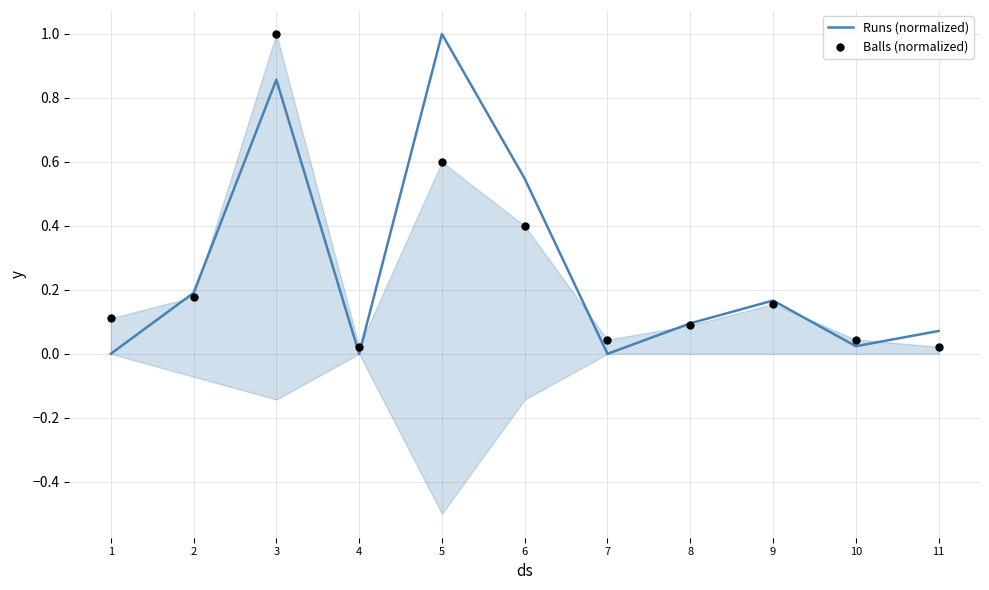

Which series has the widest spread of Y values?

Runs (normalized)